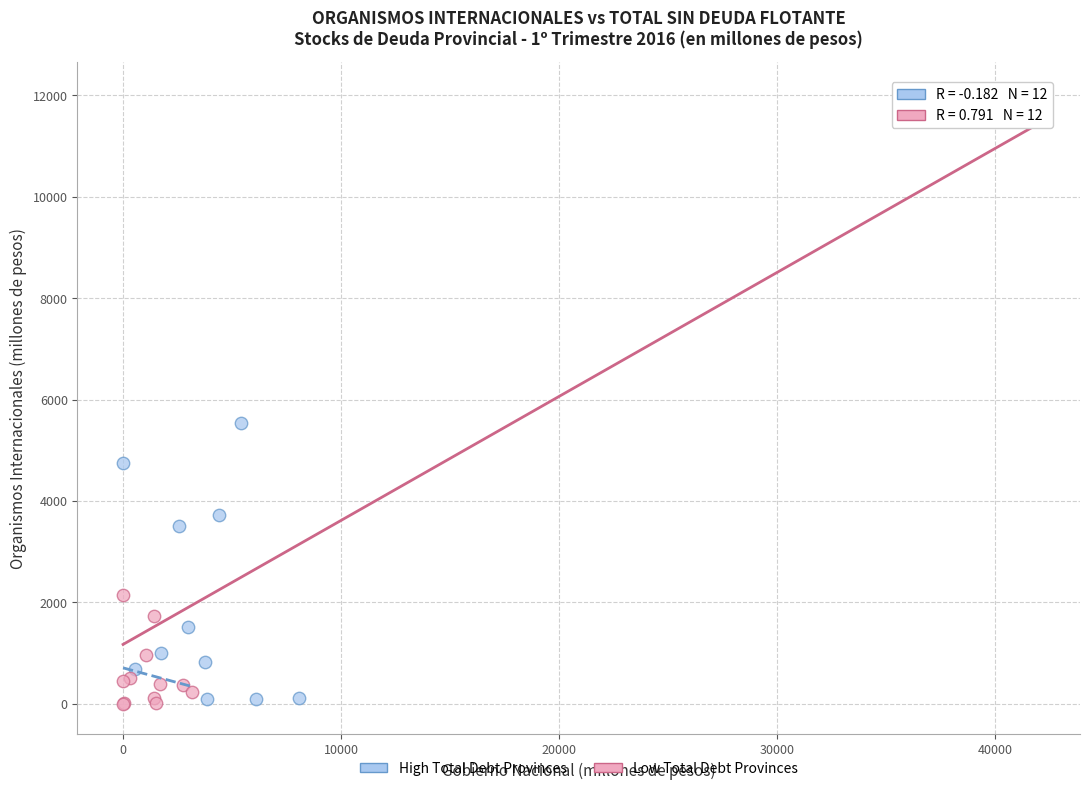

Which series has the largest Y range (max minus min)?

High Total Debt Provinces